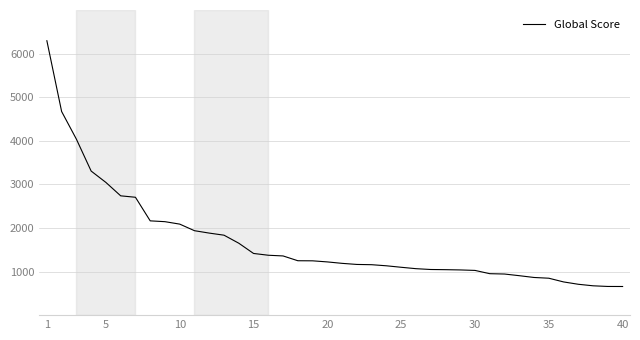

What is the greatest value displayed?

6295